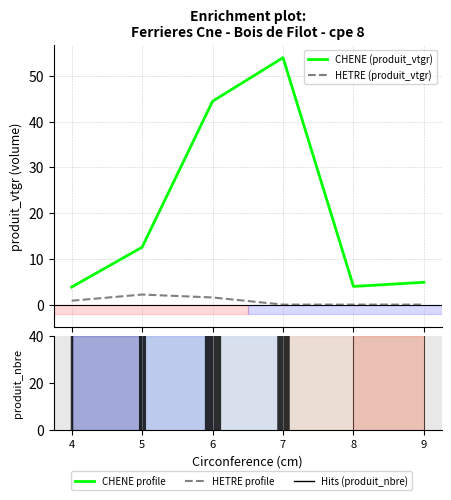

What is the difference between the second highest and second lowest values in the CHENE (produit_vtgr) series?

40.5